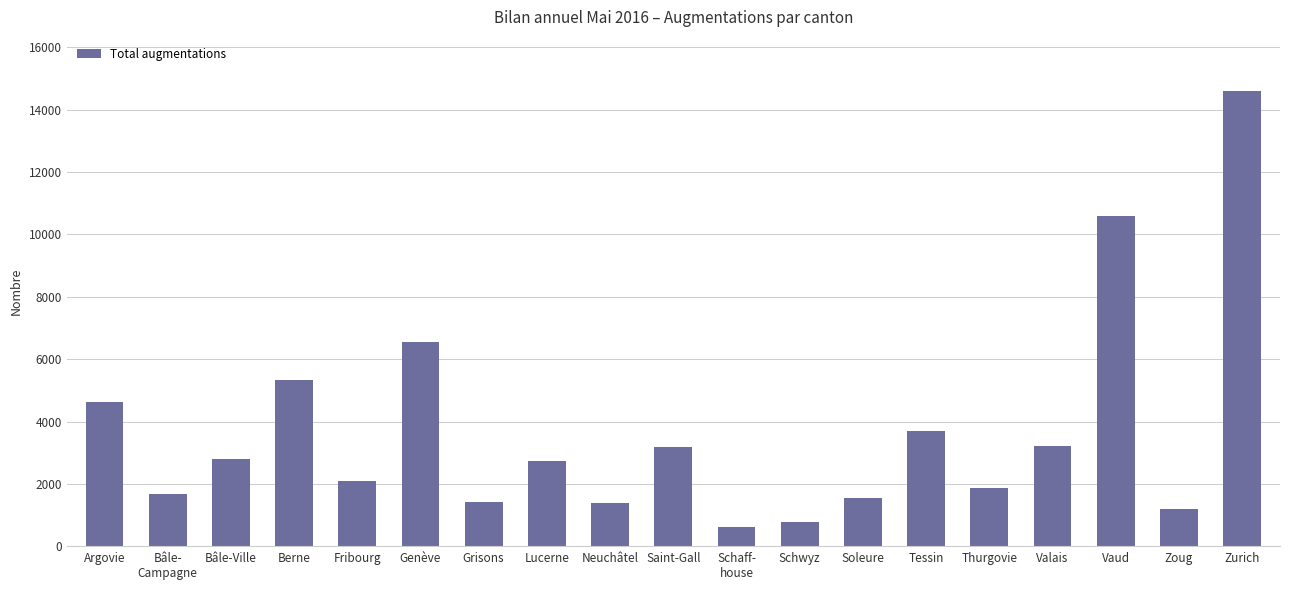

What is the difference between the values at Saint-Gall and Neuchâtel?

1783